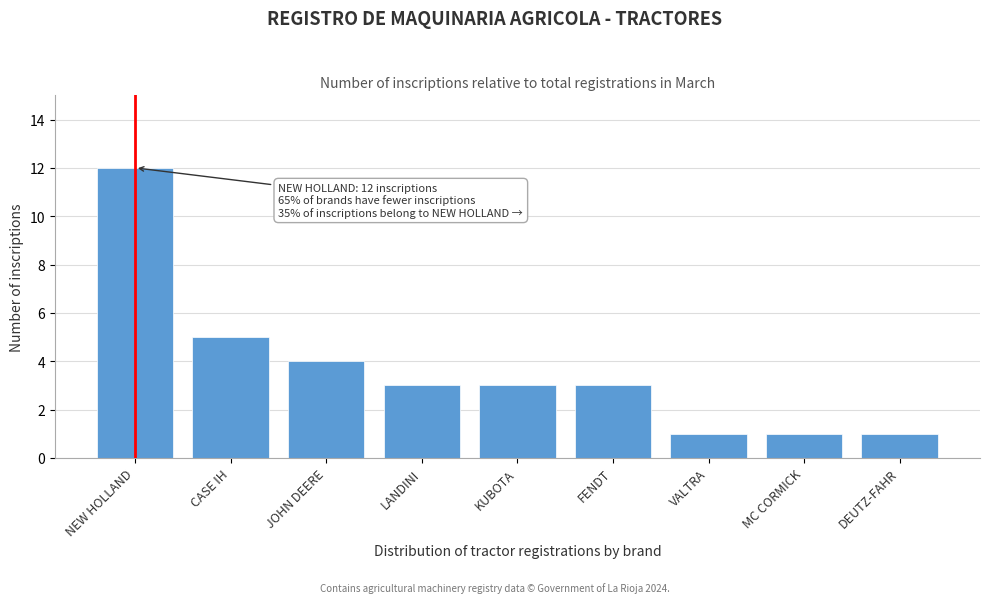

Reading left to right, what are all the values shown in this chart?

NEW HOLLAND=12	CASE IH=5	JOHN DEERE=4	LANDINI=3	KUBOTA=3	FENDT=3	VALTRA=1	MC CORMICK=1	DEUTZ-FAHR=1